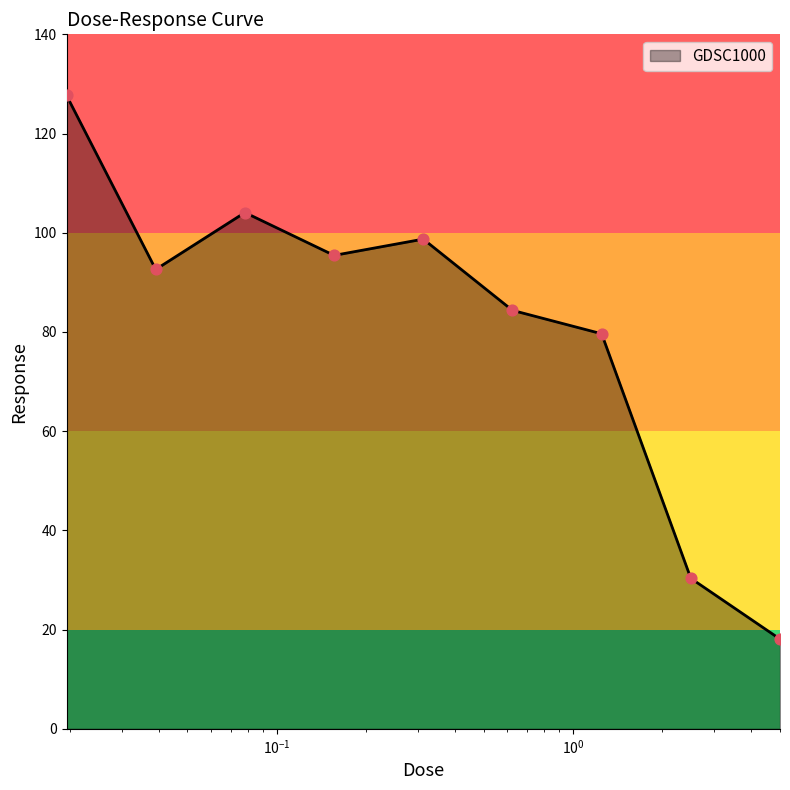

What is the smallest value displayed?

18.1